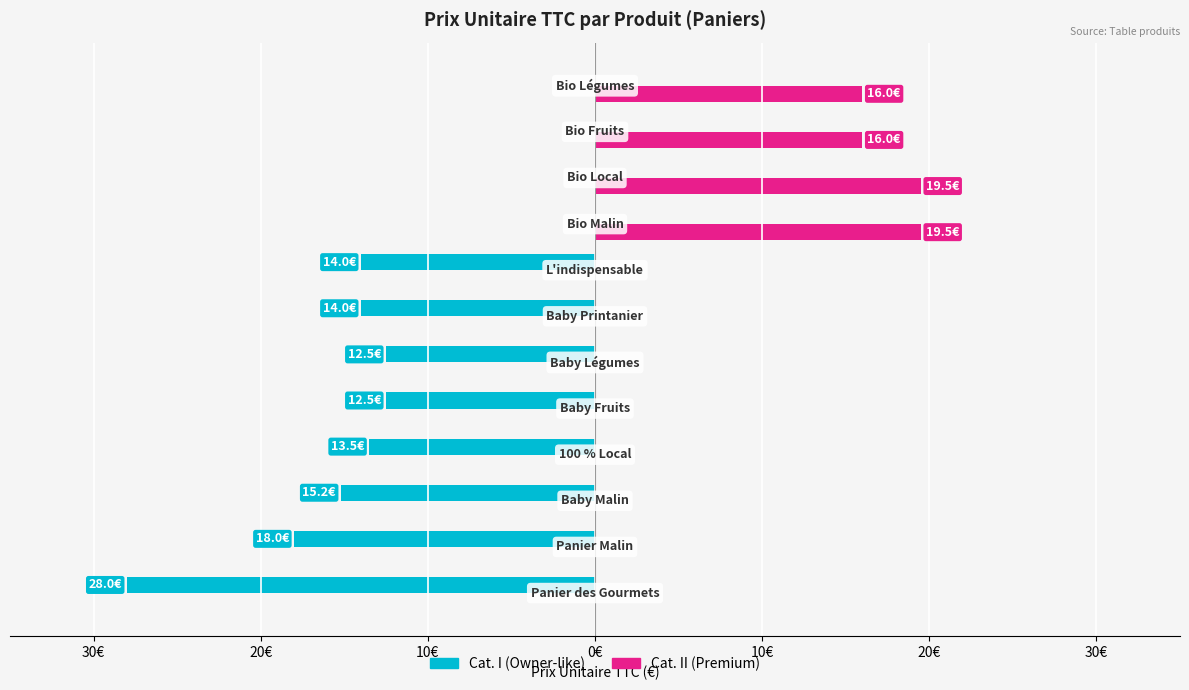

Is it true that Cat. I equals -7.6 at 10€?

False